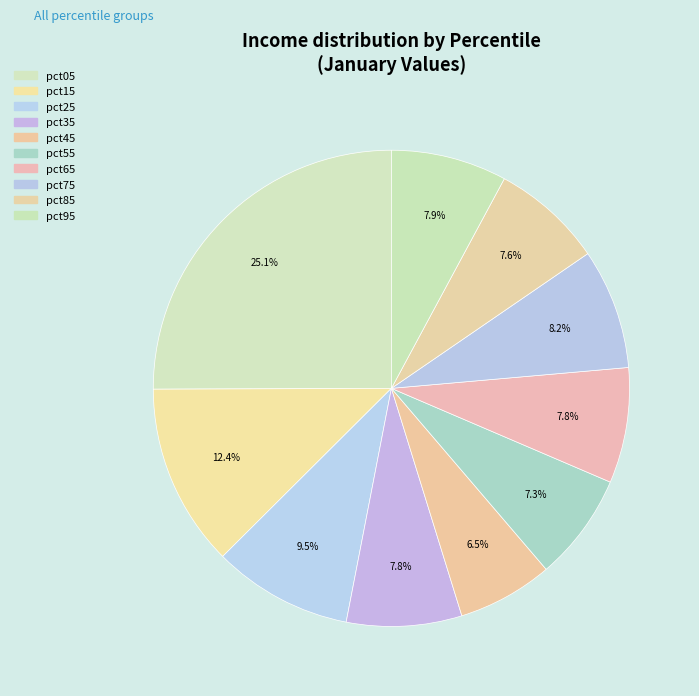

What portion of the pie excludes pct85?

92.4%